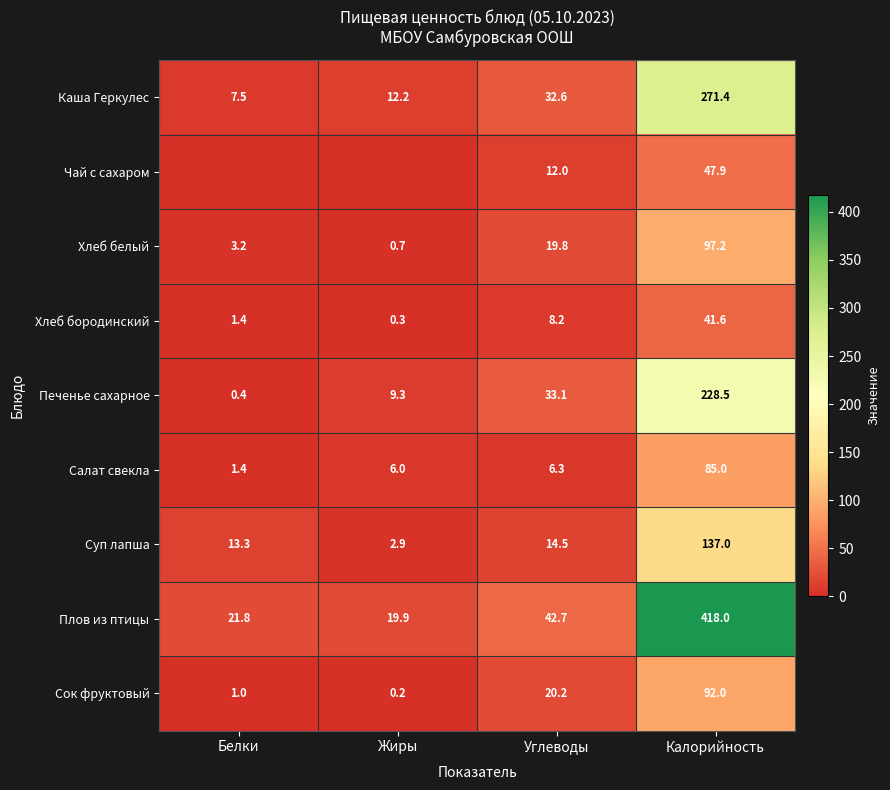

Count the number of data series in this chart.

9